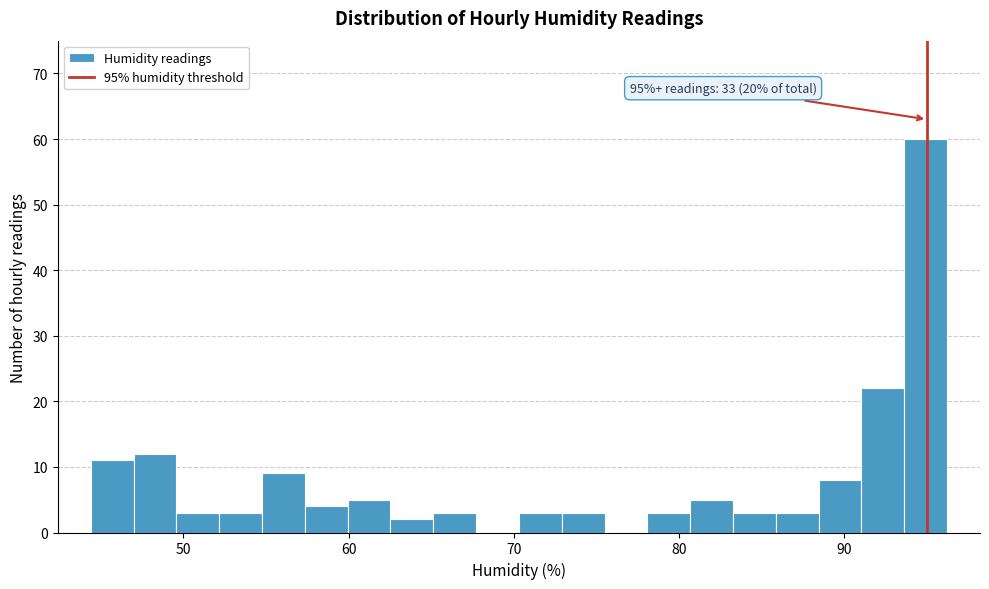

Around what value on the x-axis is the tallest bar? Give the approximate position of its centre, as read against the axis.

95